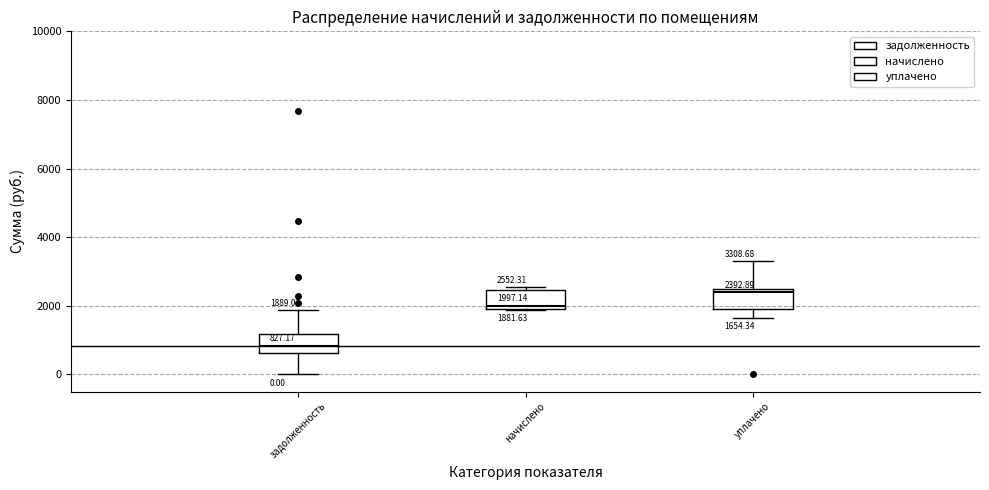

Which box has the highest median line?

уплачено